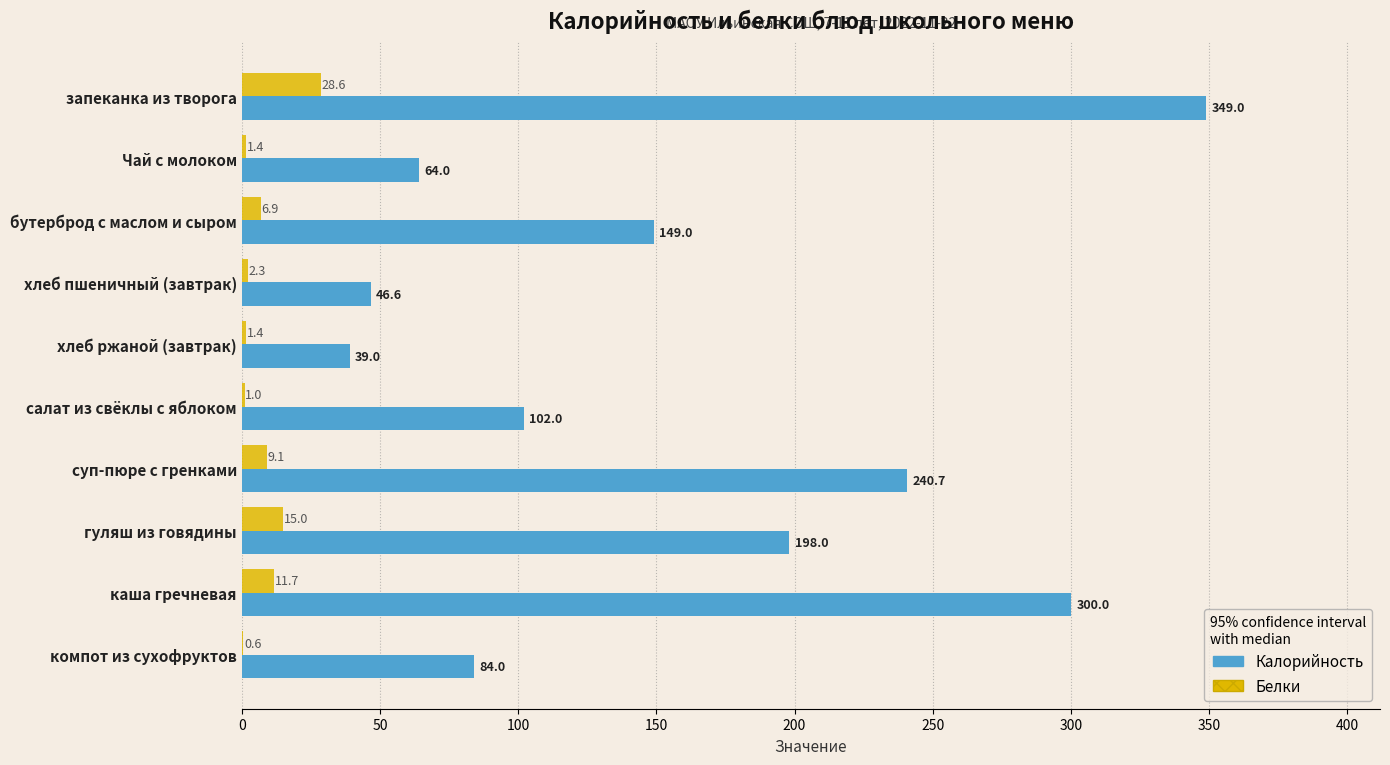

What are all the series names shown in the legend?

Калорийность, Белки